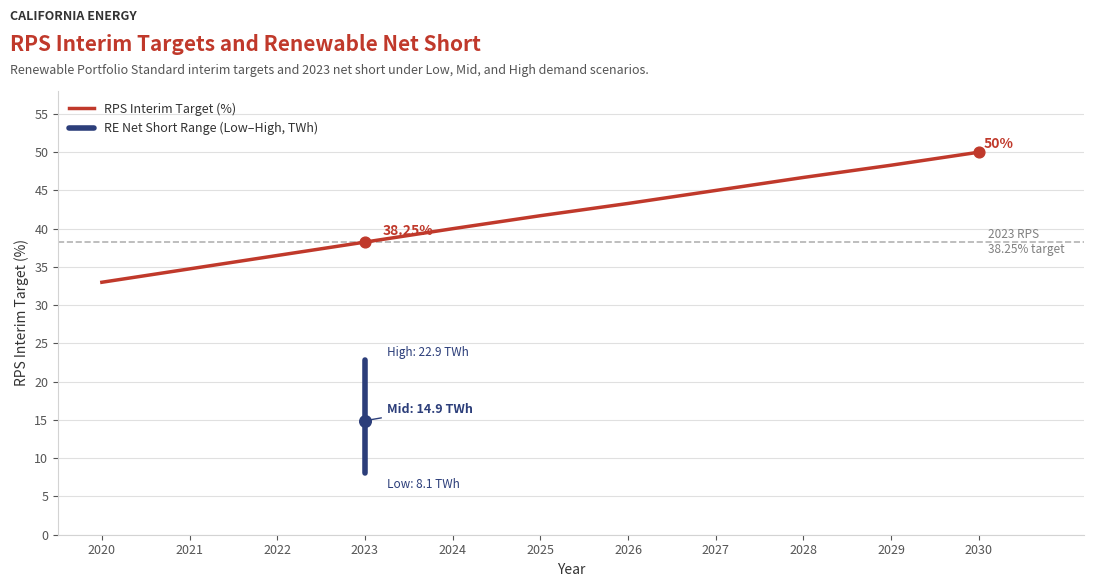

Which has a higher value, 2029 or 2020?

2029